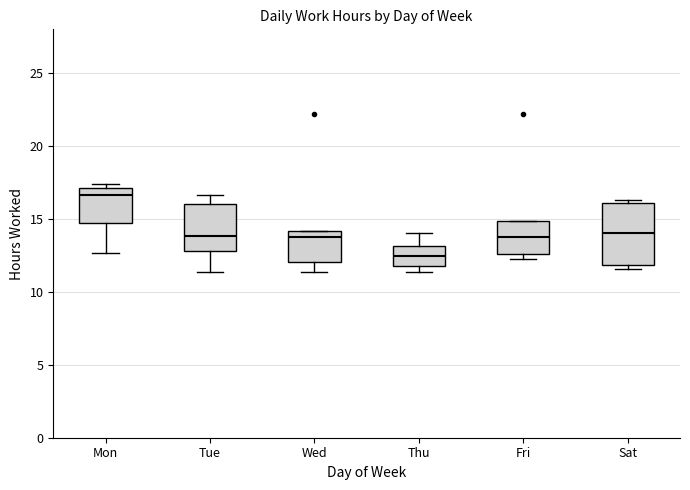

Where does the median line of the box for Fri sit on the y-axis? The values are not printed on the chart, so give them approximately, as read against the axis.

14.0